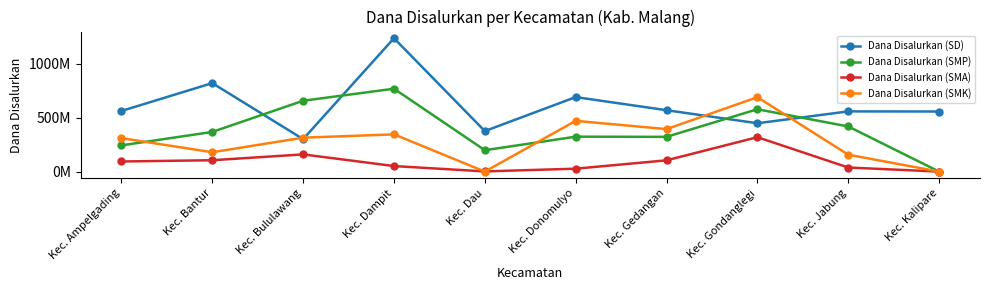

Which series has the largest range (max minus min)?

Dana Disalurkan (SD)